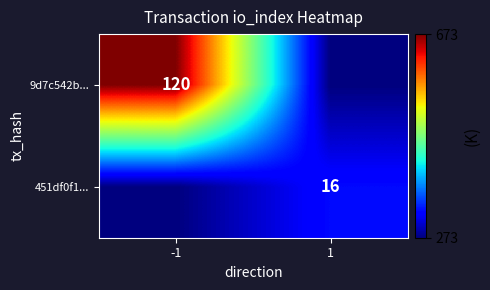

Which label corresponds to the largest value in the chart?

-1